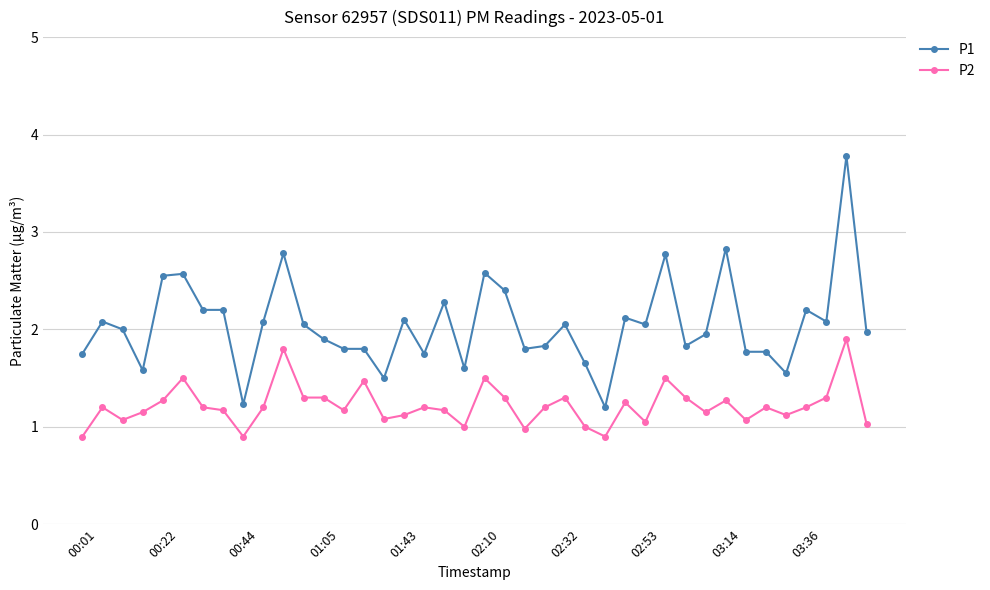

What is the value of the P2 point at the 20th from the left?

1.0